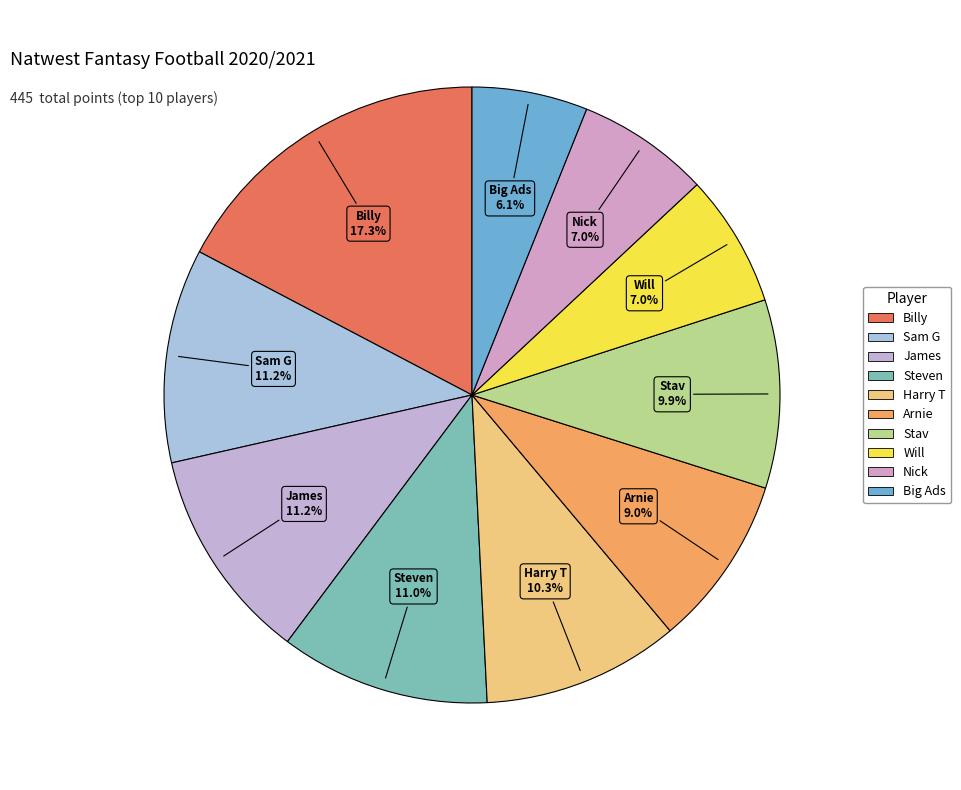

Is the sum of Harry T and Stav greater than half?

No